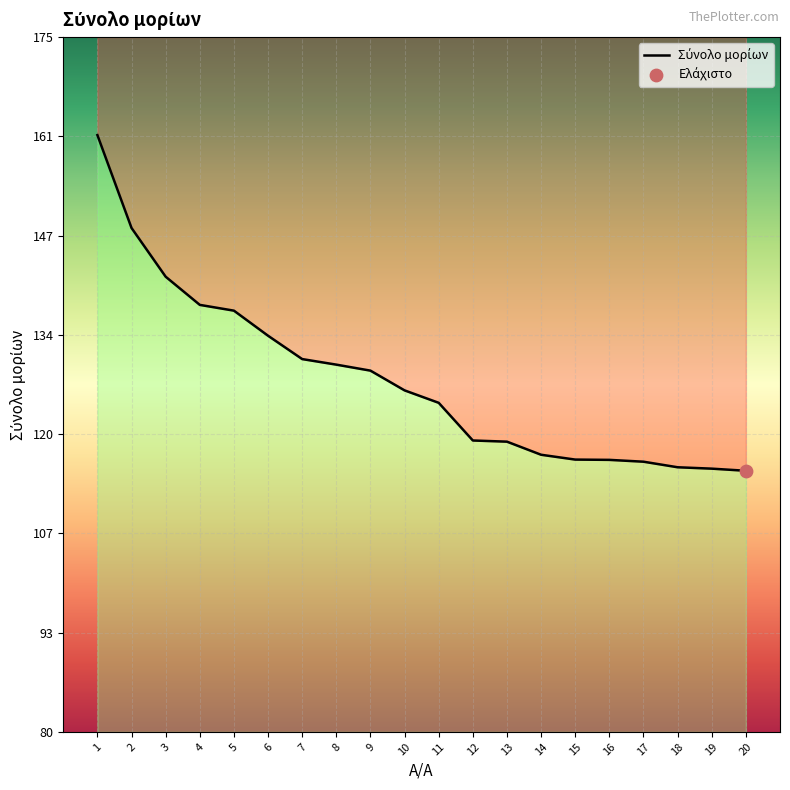

Which has a higher value, 16 or 17?

16